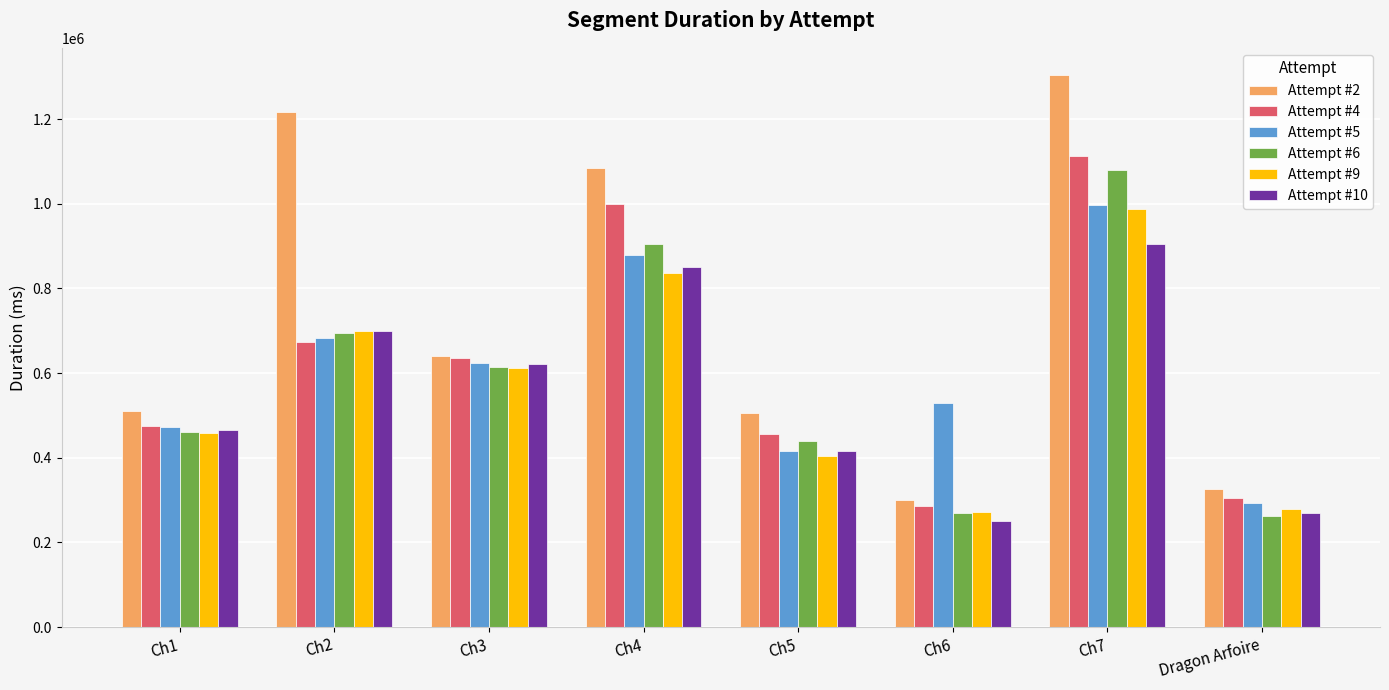

How many bars are there in each group?

6